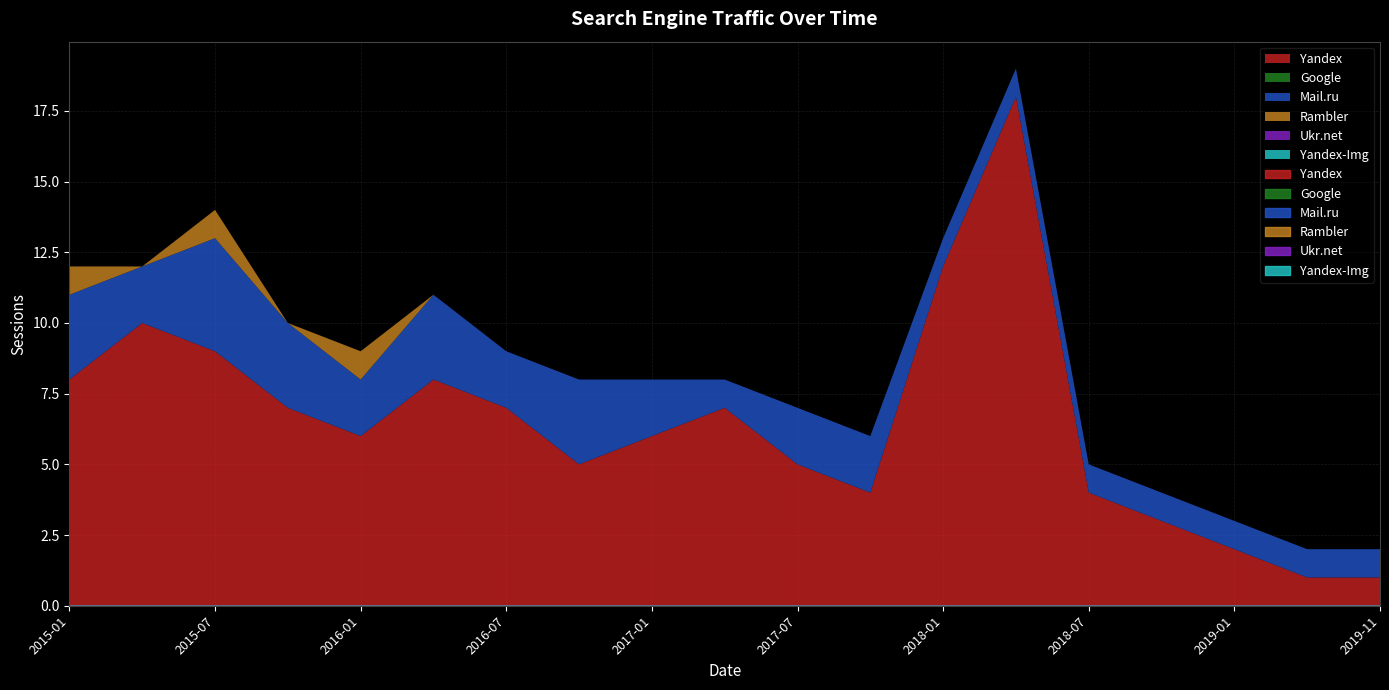

What is the label of the 8th point from the right?

2017-10